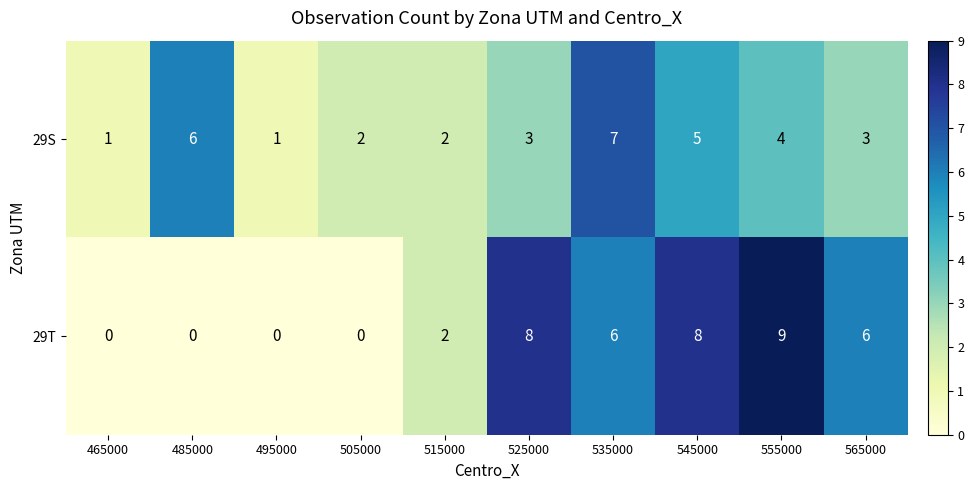

Rank the series by their average value, from lowest to highest.

29S, 29T